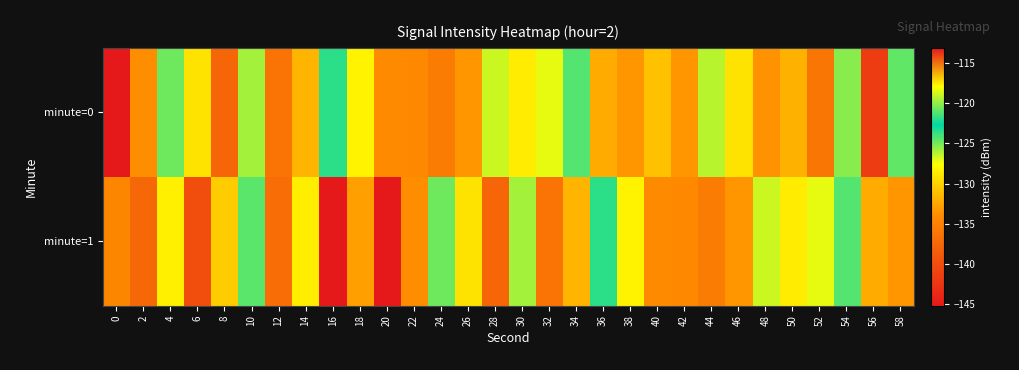

Reading left to right, transcribe all the data shown in this chart.

minute=0: 0=-113.1	2=-133.9	4=-124.8	6=-129.0	8=-137.6	10=-125.8	12=-136.4	14=-131.7	16=-123.6	18=-128.2	20=-134.2	22=-134.2	24=-135.5	26=-133.4	28=-126.6	30=-128.5	32=-127.1	34=-124.3	36=-132.2	38=-133.3	40=-131.0	42=-133.3	44=-126.2	46=-129.1	48=-133.6	50=-131.8	52=-136.1	54=-125.4	56=-141.8	58=-124.6
minute=1: 0=-134.4	2=-137.4	4=-128.3	6=-140.0	8=-130.3	10=-121.1	12=-137.0	14=-128.4	16=-145.2	18=-132.9	20=-113.1	22=-133.9	24=-124.8	26=-129.0	28=-137.6	30=-125.8	32=-136.4	34=-131.7	36=-123.6	38=-128.2	40=-134.2	42=-134.2	44=-135.5	46=-133.4	48=-126.6	50=-128.5	52=-127.1	54=-124.3	56=-132.2	58=-133.3